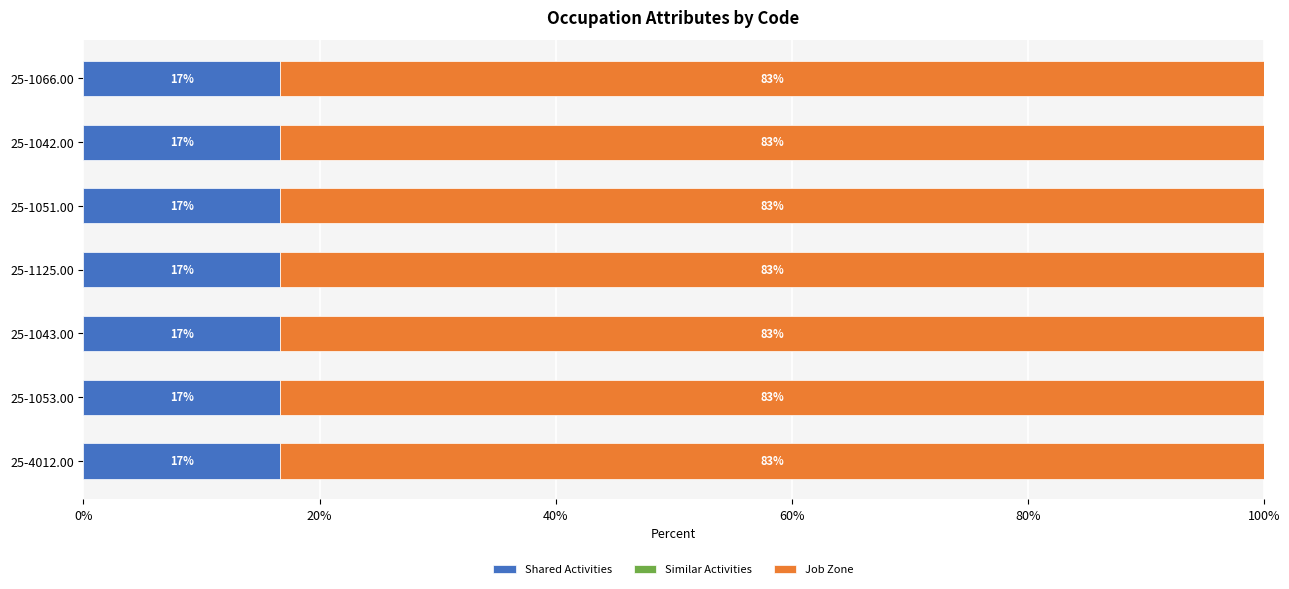

Count the number of categories in the chart.

7